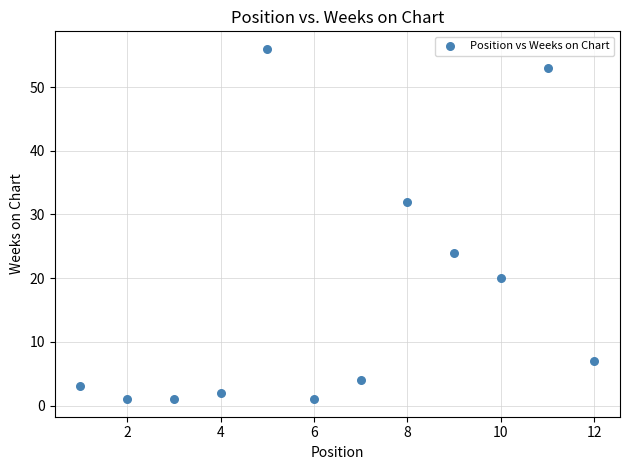

What is the average X value?

6